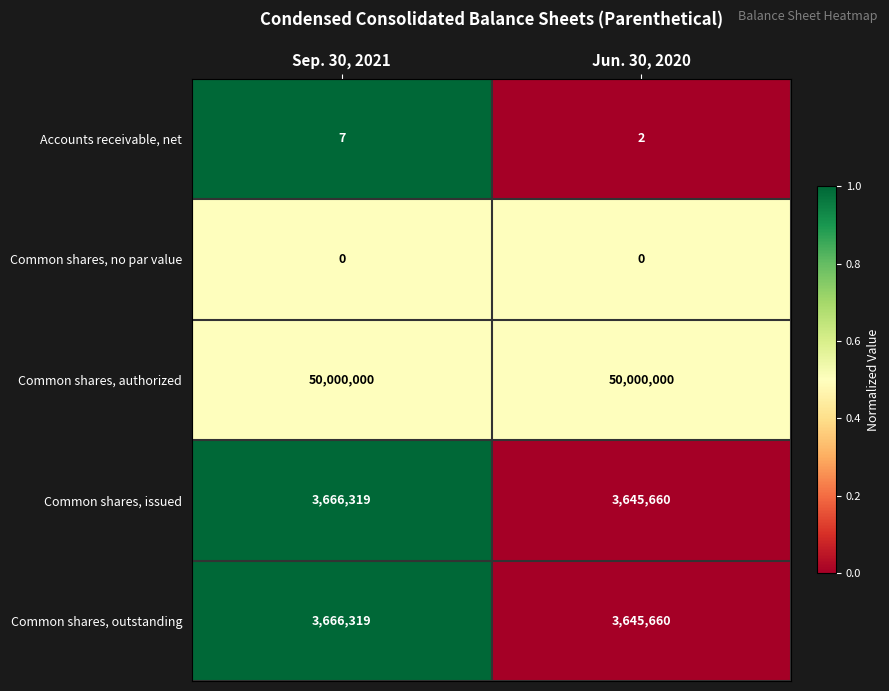

What is the difference between the Common shares, outstanding values at Jun. 30, 2020 and Sep. 30, 2021?

20659